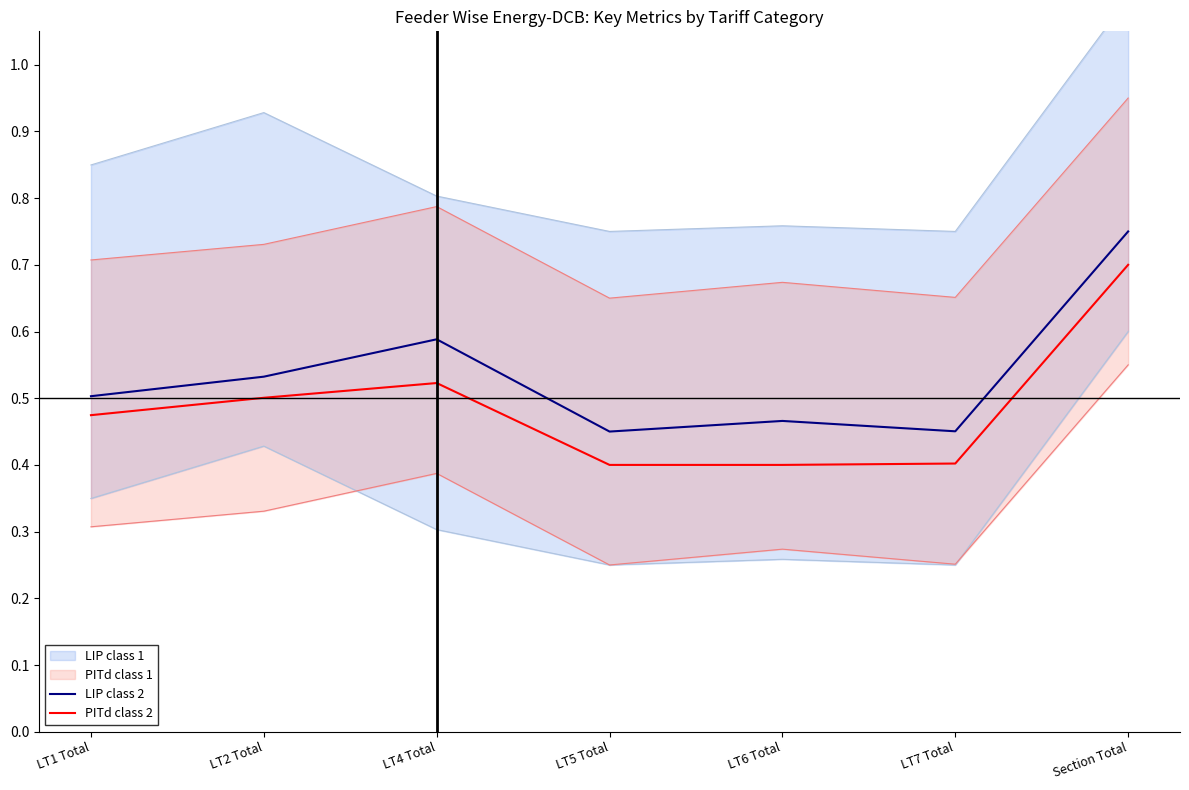

What is the label of the 7th point from the left?

Section Total